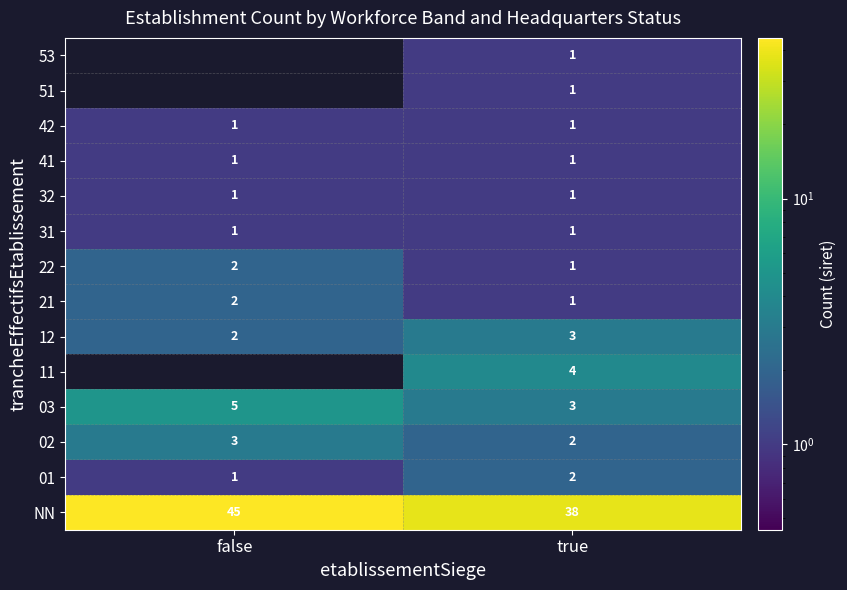

Is the value of NN at true greater than the value of 21 at false?

Yes